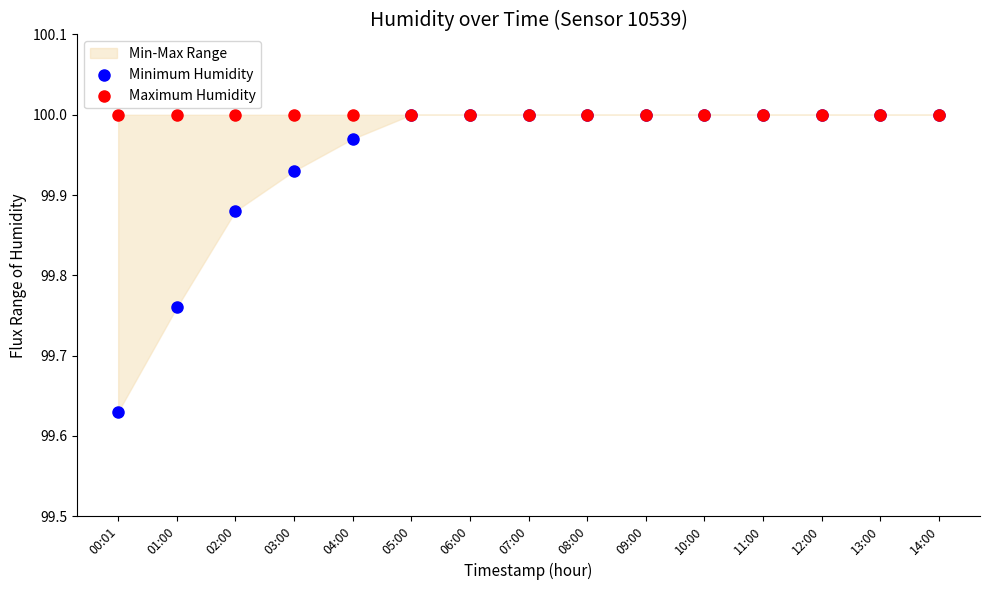

Which series has the widest spread of Y values?

Minimum Humidity